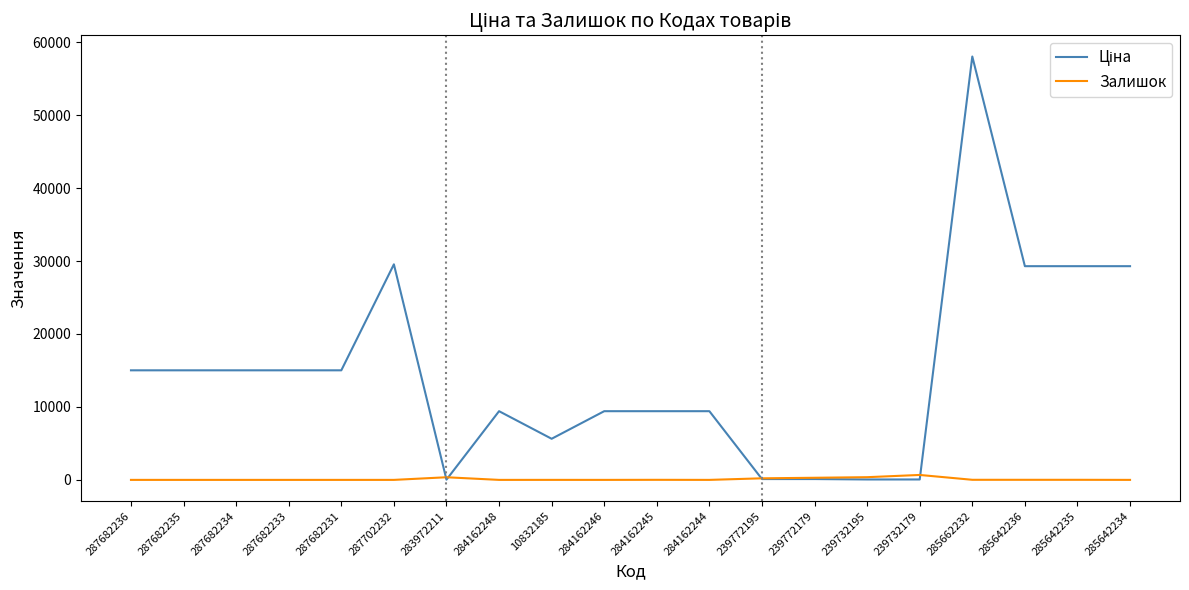

Is it true that Залишок equals 0.0 at 287702232?

True